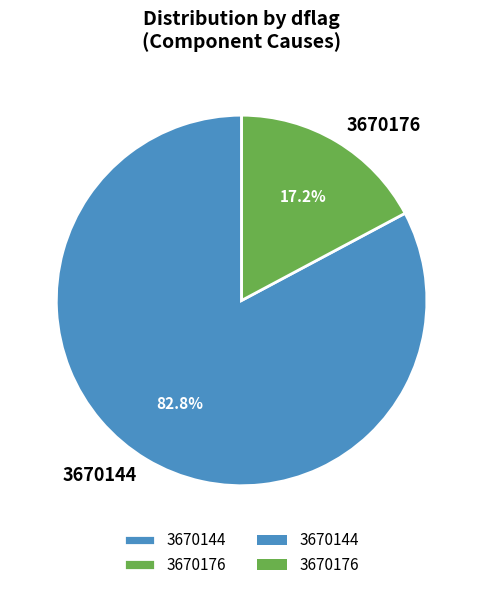

How many slices are in this pie chart?

2